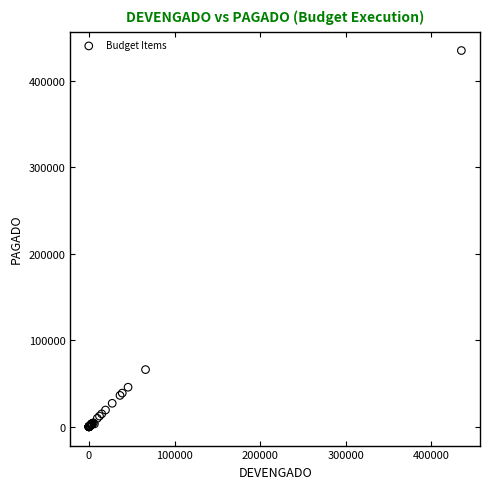

What Y value in the scatter plot is closest to 217459?

66087.1